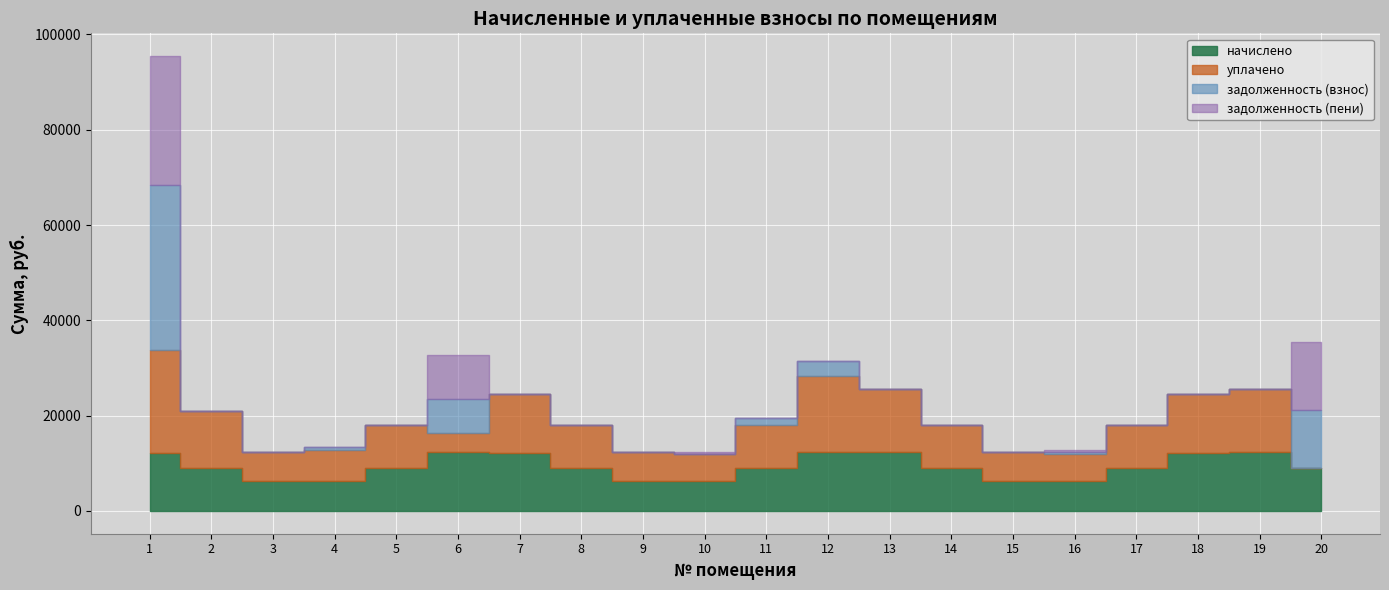

How many interior local peaks does the задолженность (взнос) series have?

4